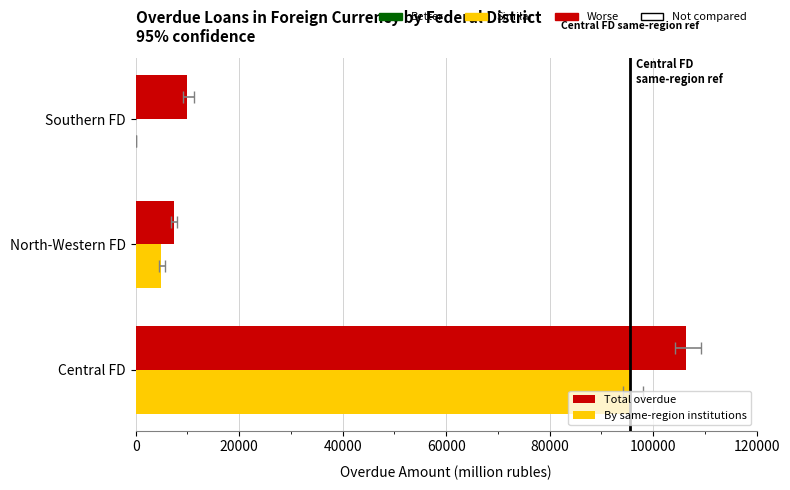

Which series has the largest total across all categories?

Total overdue